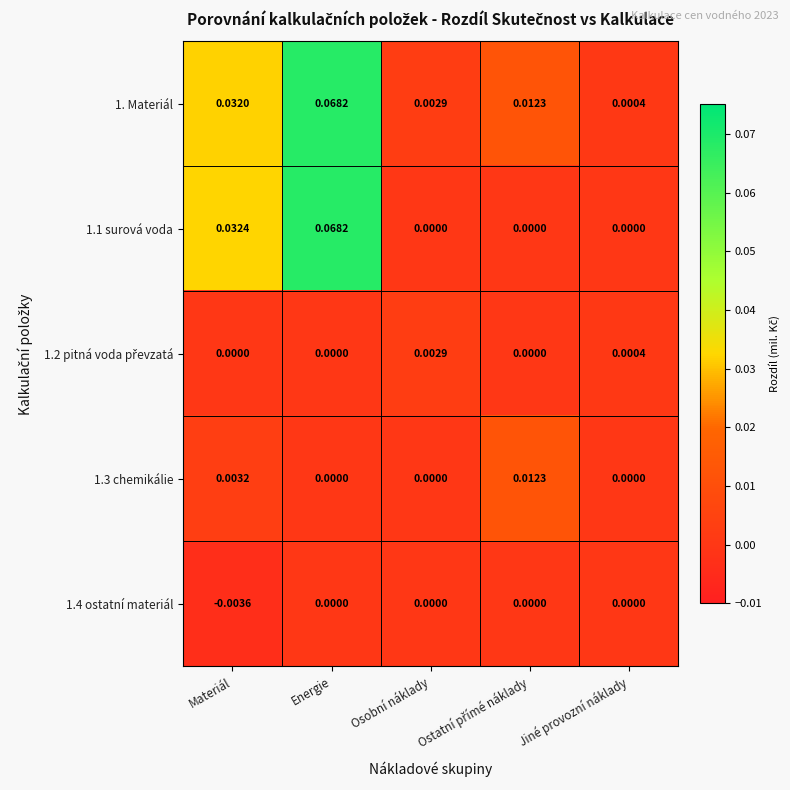

Which label corresponds to the largest value in the chart?

Energie